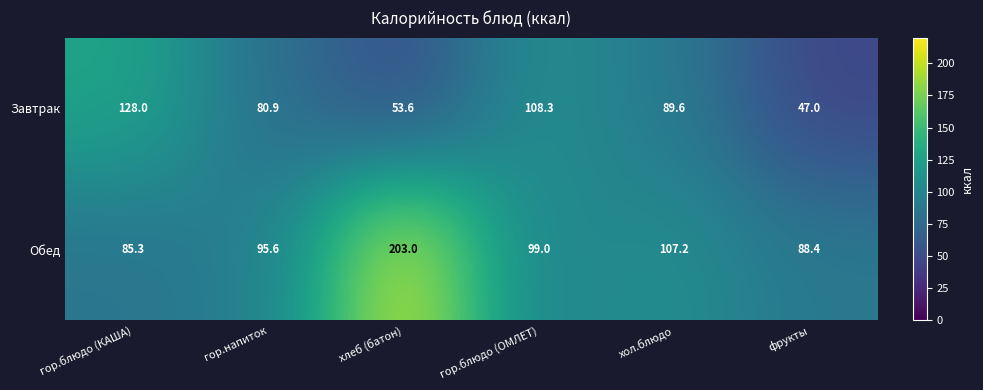

At how many categories does at least one series exceed 137?

1